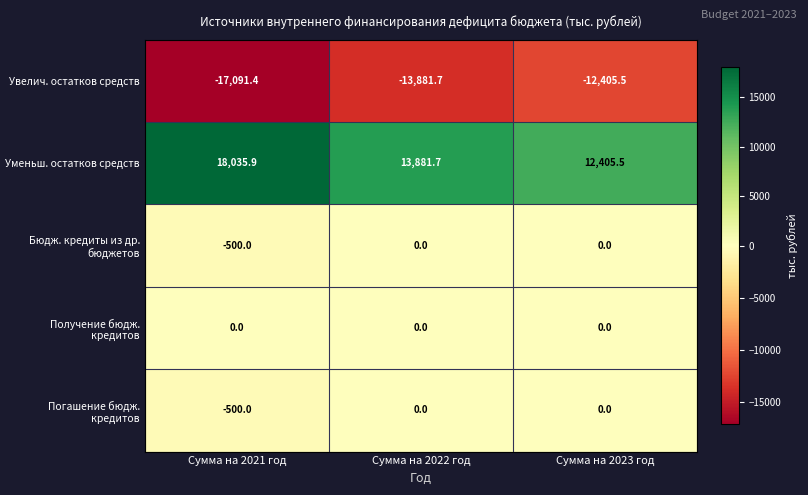

Is the value of Уменьш. остатков средств at Сумма на 2022 год greater than the value of Погашение бюдж. кредитов at Сумма на 2021 год?

Yes